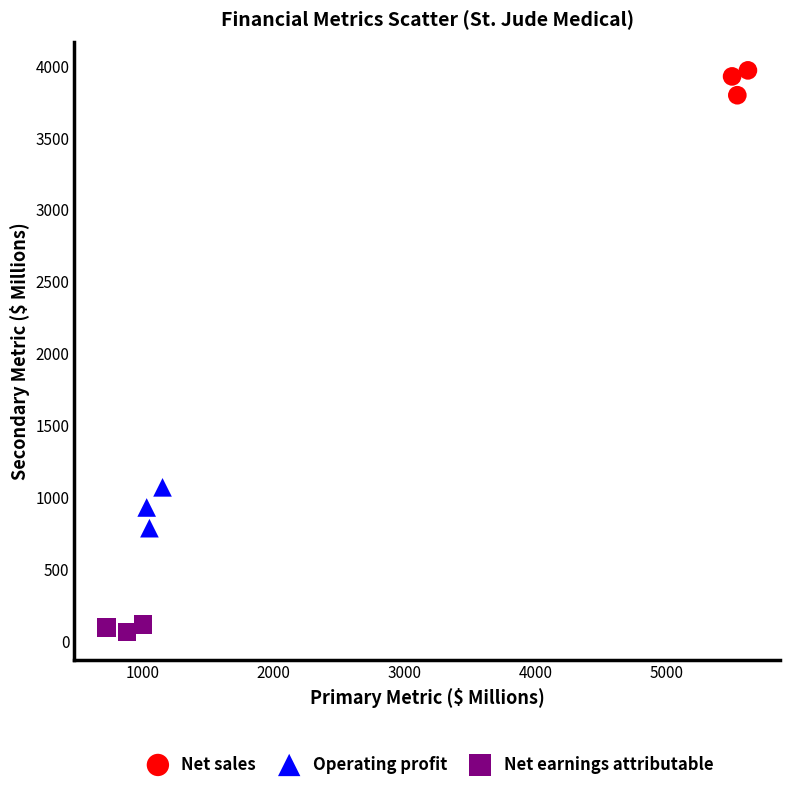

What are all the series names shown in the legend?

Net sales, Operating profit, Net earnings attributable